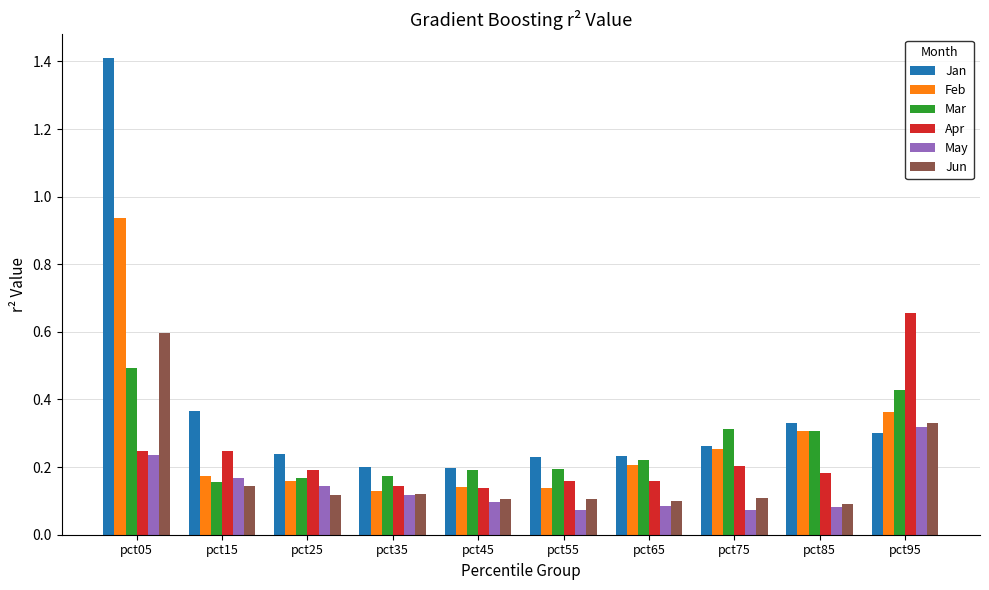

What is the difference between the maximum and second lowest values in the Feb series?

0.8